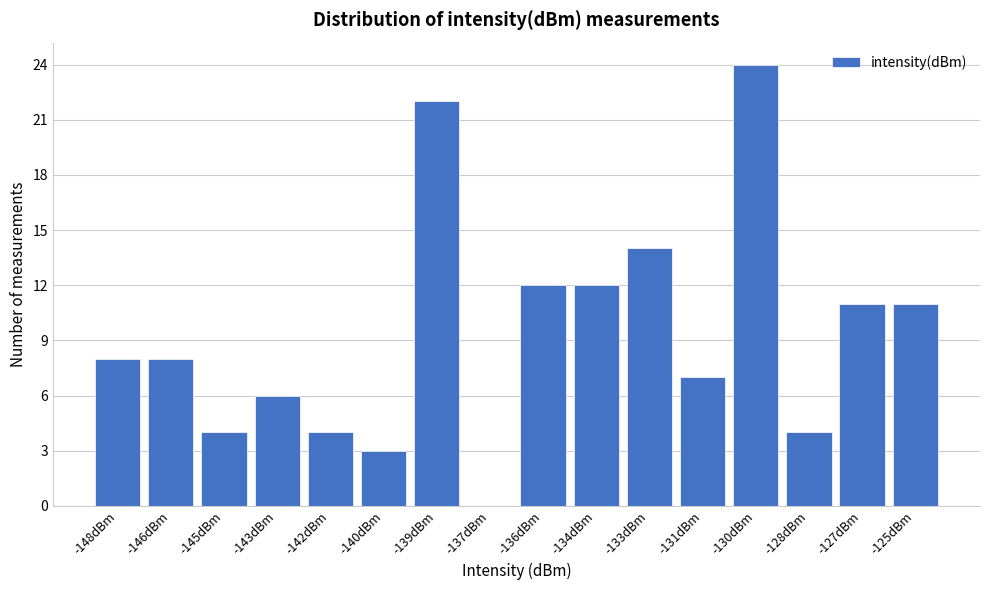

Reading left to right, list all the values displayed in this chart.

-148dBm=8	-146dBm=8	-145dBm=4	-143dBm=6	-142dBm=4	-140dBm=3	-139dBm=22	-137dBm=0	-136dBm=12	-134dBm=12	-133dBm=14	-131dBm=7	-130dBm=24	-128dBm=4	-127dBm=11	-125dBm=11